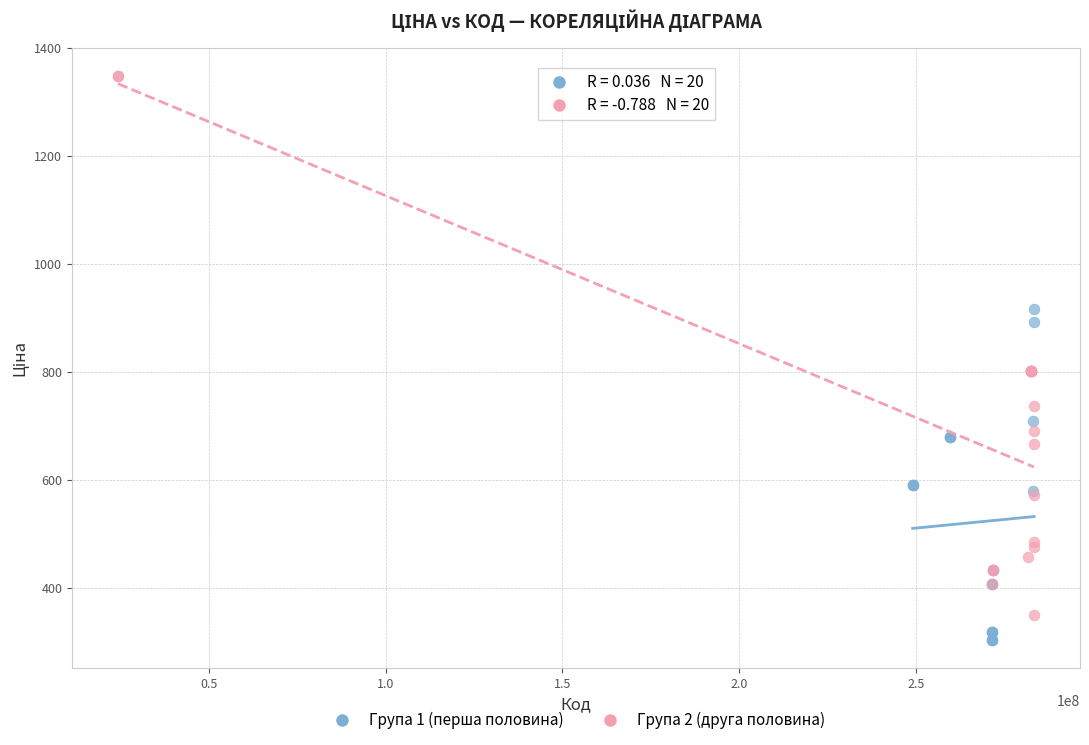

Which series has the largest Y range (max minus min)?

Група 2 (друга половина)